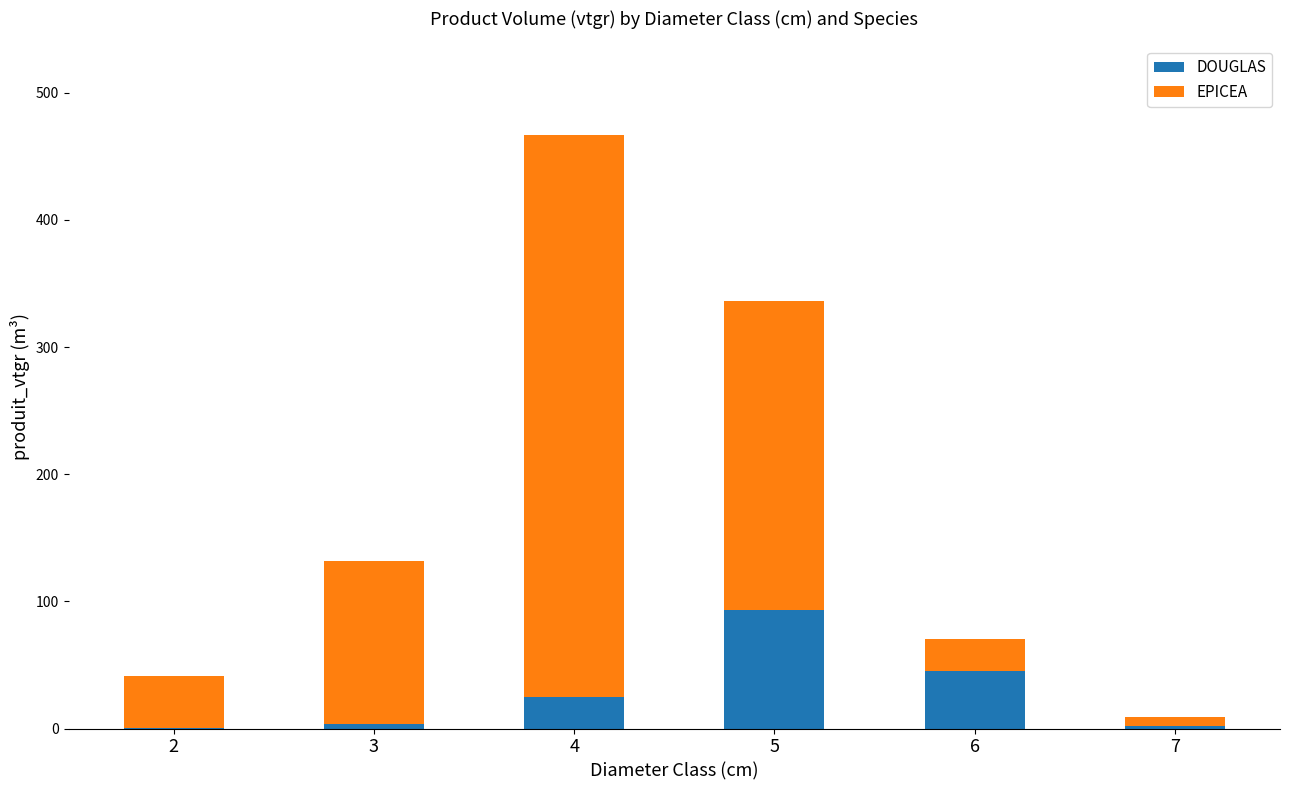

At which category is the sum across all series the highest?

4